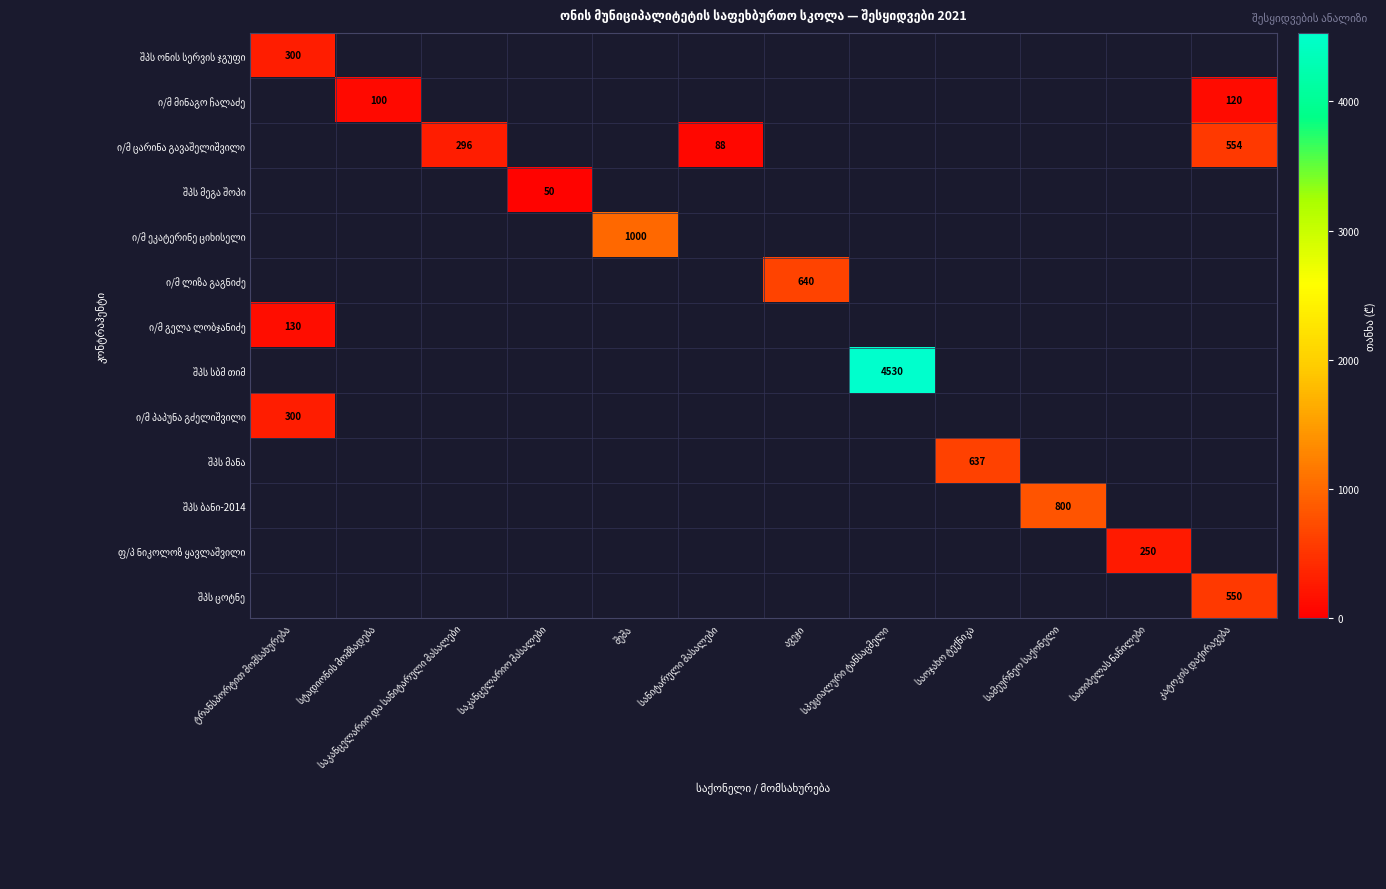

Rank the series at სათიბელას ნაწილები from lowest to highest value.

შპს ონის სერვის ჯგუფი, ი/მ მინაგო ჩალაძე, ი/მ ცარინა გავაშელიშვილი, შპს მეგა შოპი, ი/მ ეკატერინე ციხისელი, ი/მ ლიზა გაგნიძე, ი/მ გელა ლობჯანიძე, შპს სბმ თიმ, ი/მ პაპუნა გძელიშვილი, შპს მანა, შპს ბანი-2014, ფ/პ ნიკოლოზ ყავლაშვილი, შპს ცოტნე